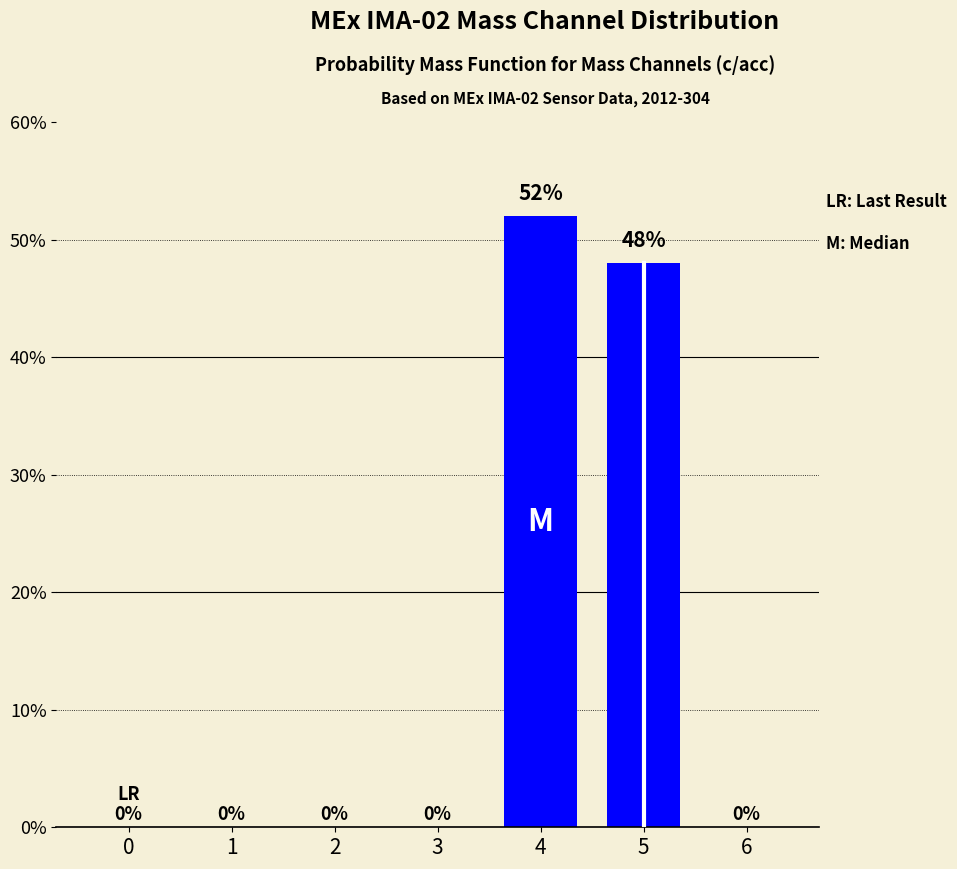

Which label corresponds to the largest value in the chart?

4